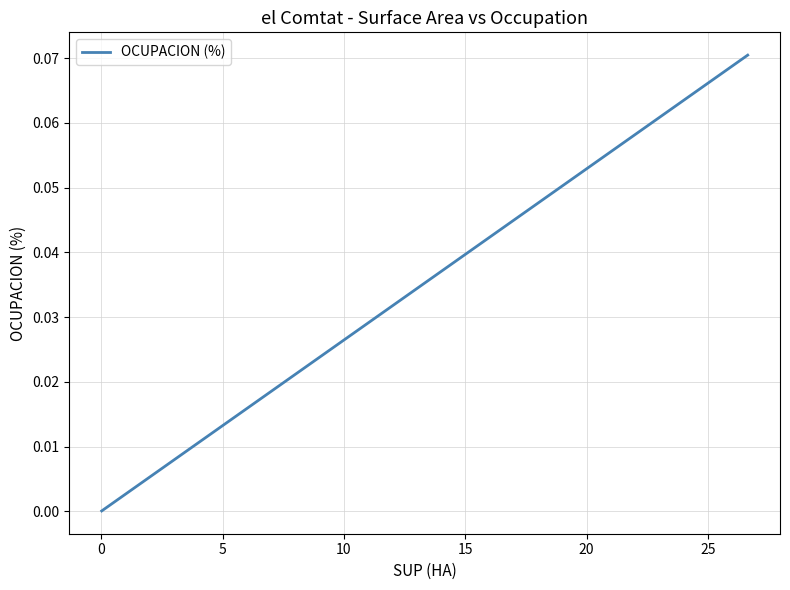

The value at 10 is 0.0. True or false?

False